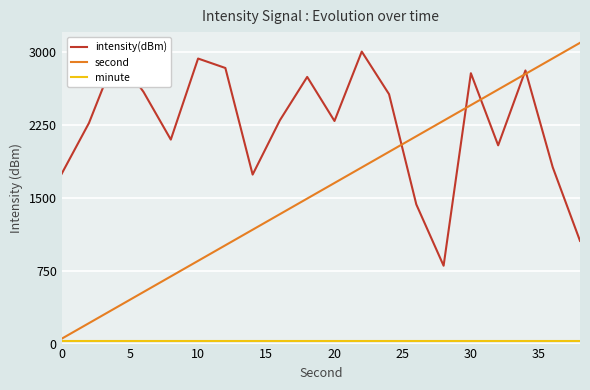

True or false: intensity(dBm) has more than 0 interior local peaks.

True